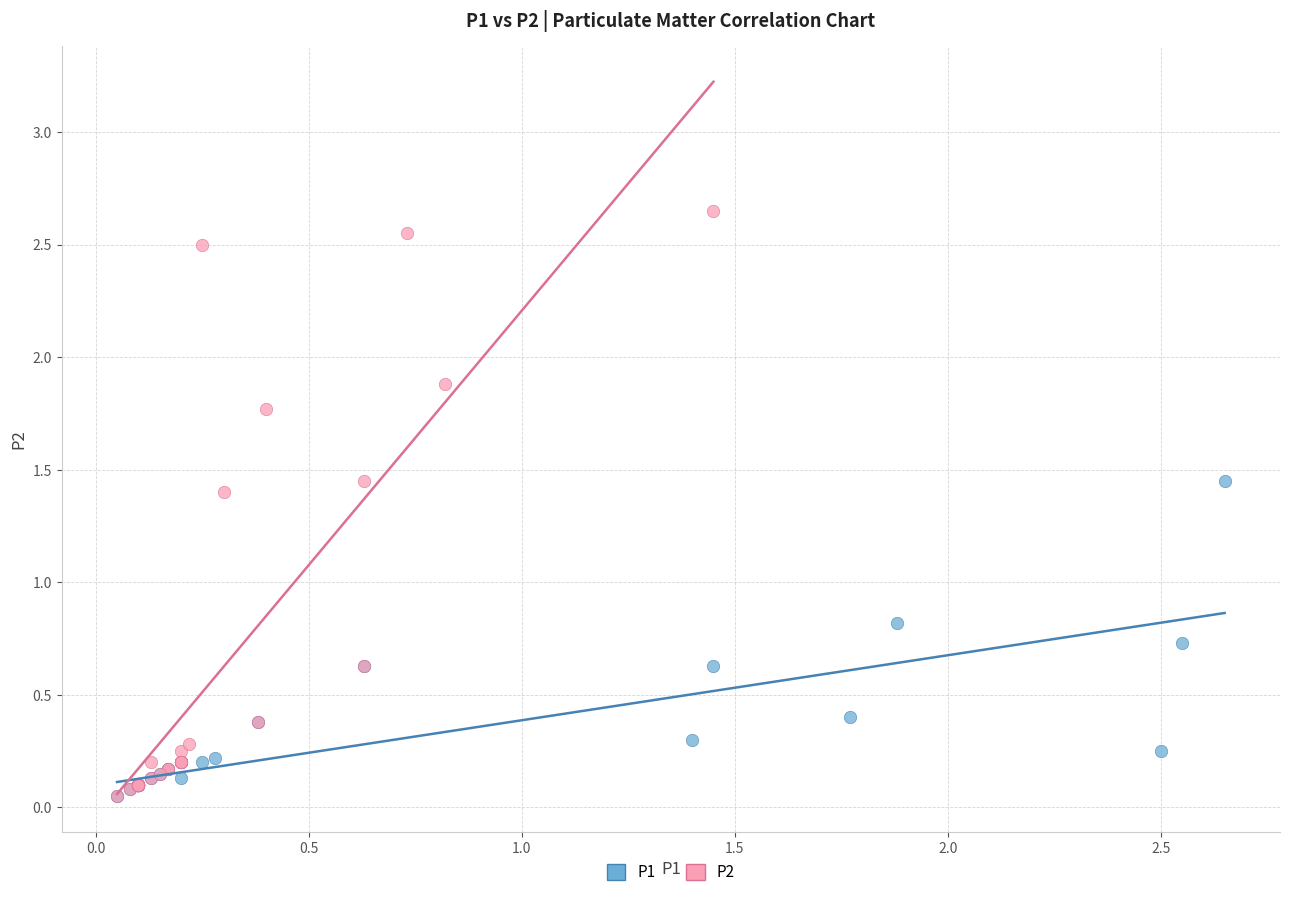

Which series has the widest spread of Y values?

P2